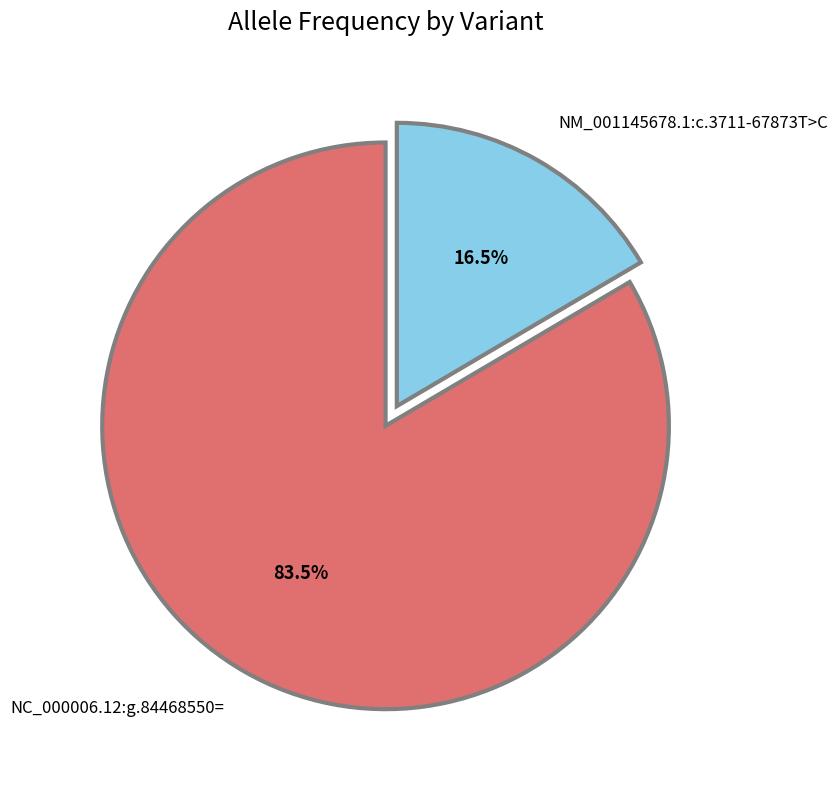

Which has a higher value, NM_001145678.1:c.3711-67873T>C or NC_000006.12:g.84468550=?

NC_000006.12:g.84468550=